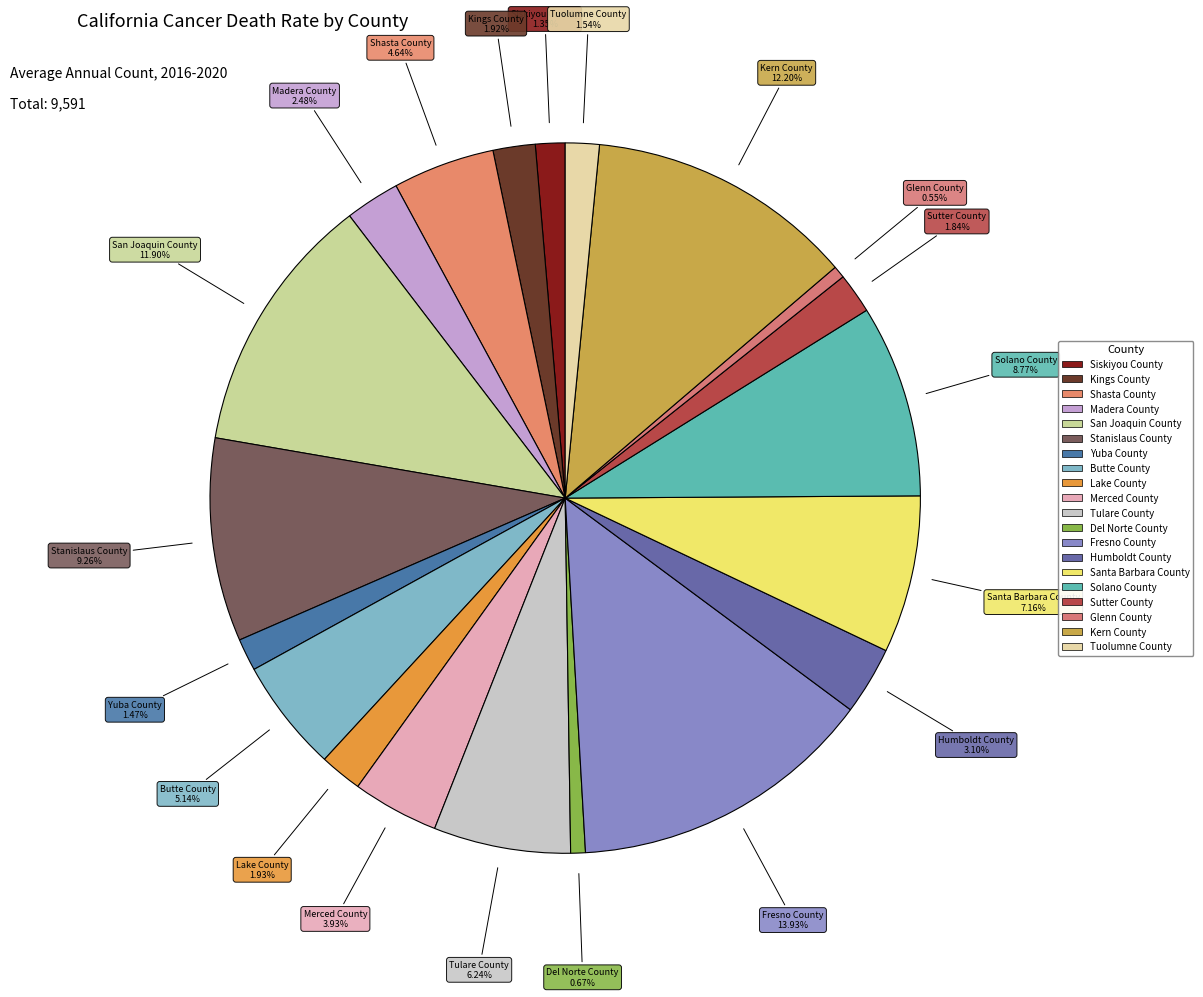

Does Shasta County account for over 50% of the chart?

No